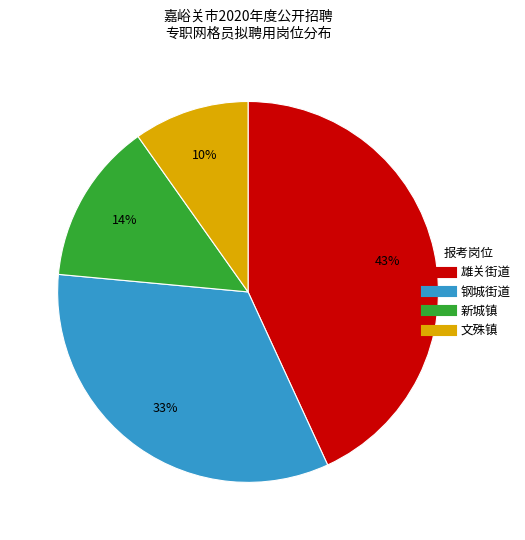

Is it true that 文殊镇 is 10% of the pie?

True